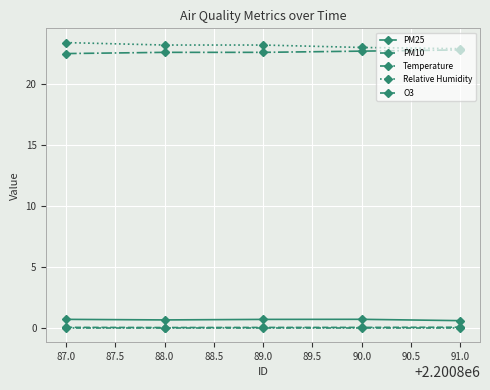

How many data points does each series have?

5